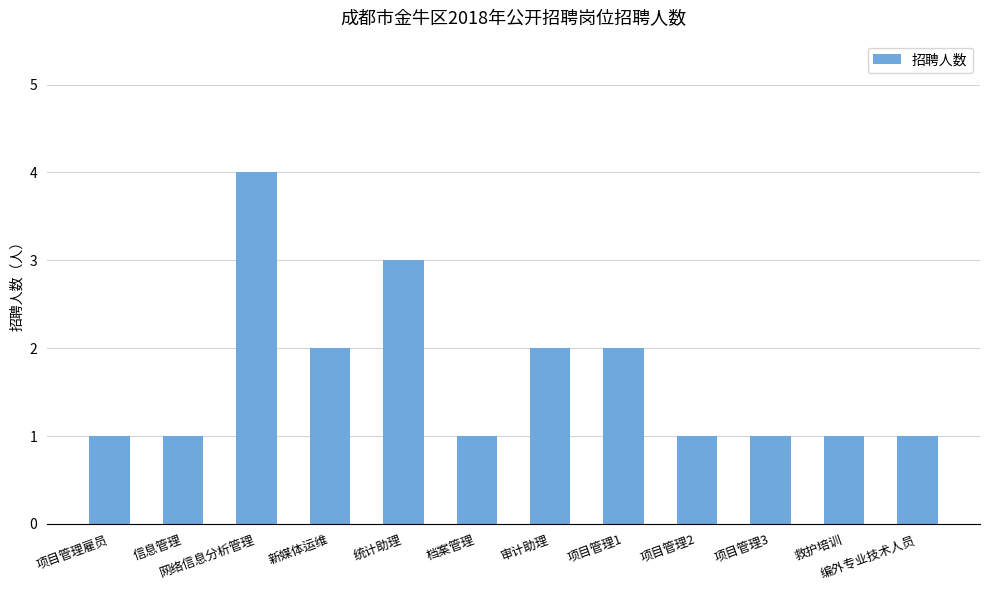

What is the change in value from 网络信息分析管理 to 统计助理?

-1